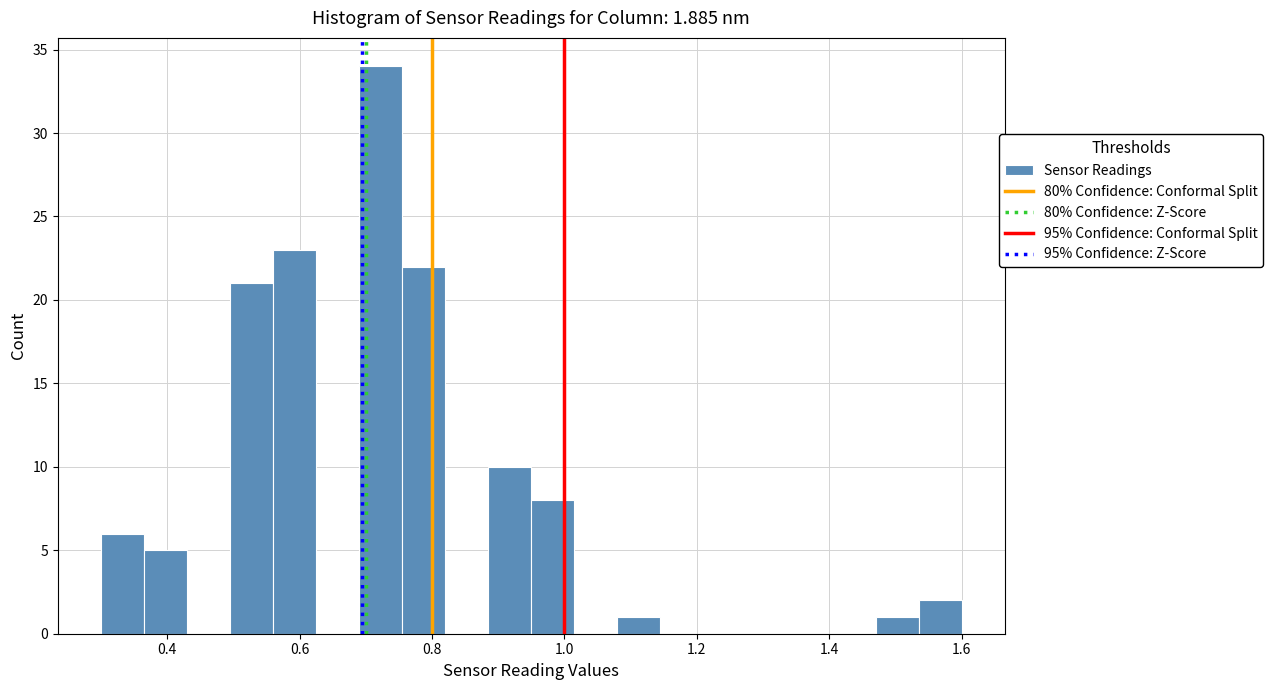

Read against the x-axis, roughly where is the centre of the tallest bar?

0.72